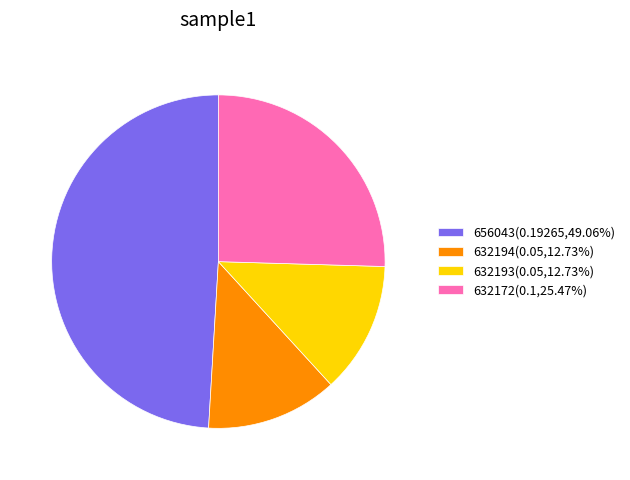

Is the sum of 632172(0.1,25.47%) and 656043(0.19265,49.06%) greater than half?

Yes